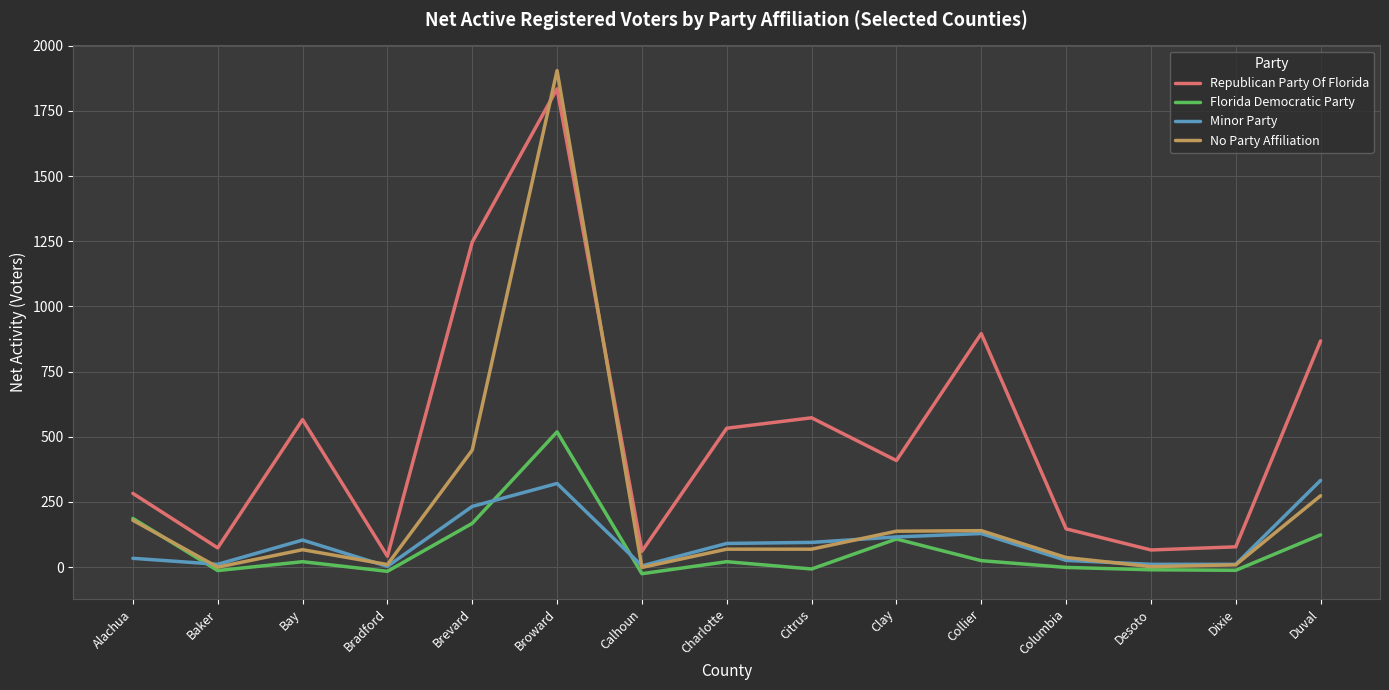

The Florida Democratic Party series shows 187 at Alachua. True or false?

True